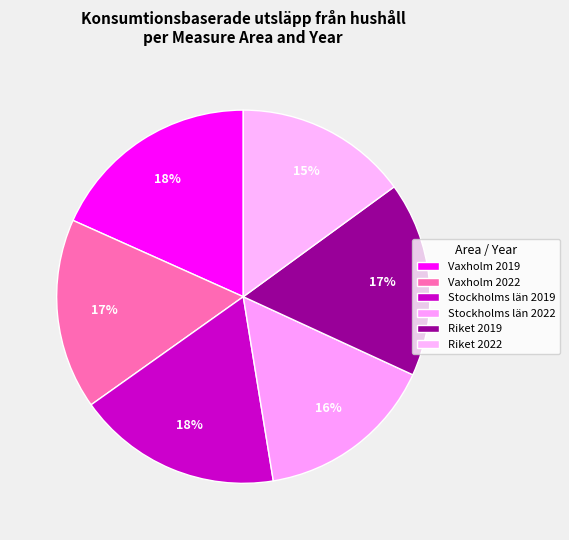

How many segments does this pie chart have?

6